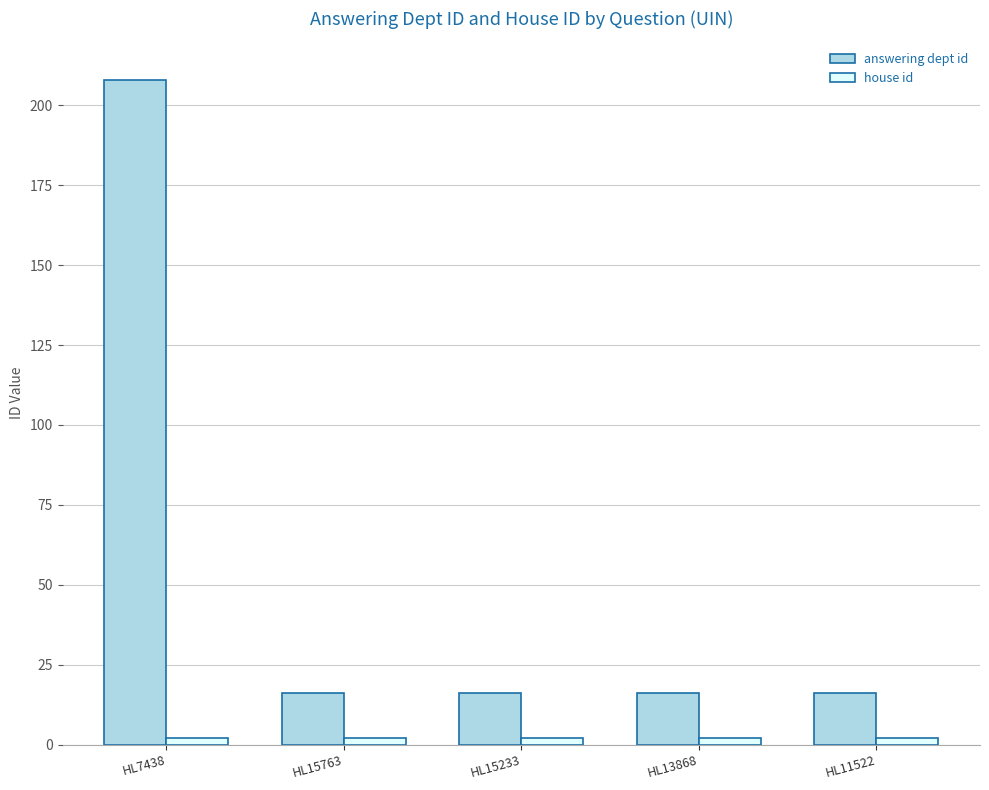

Which series has the largest range (max minus min)?

answering dept id